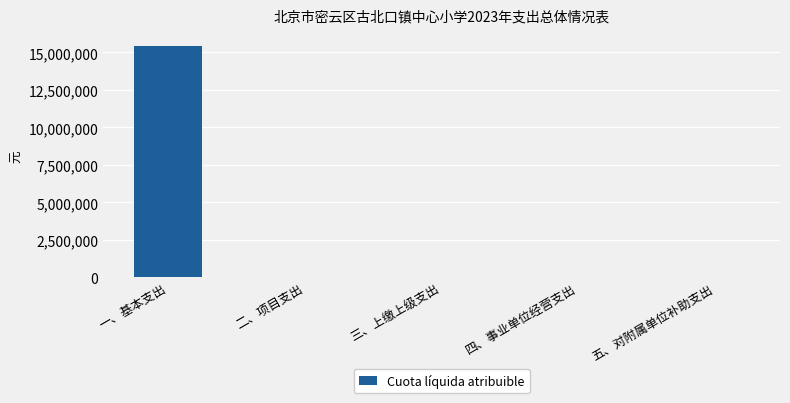

What is the maximum value shown in the chart?

15456589.3